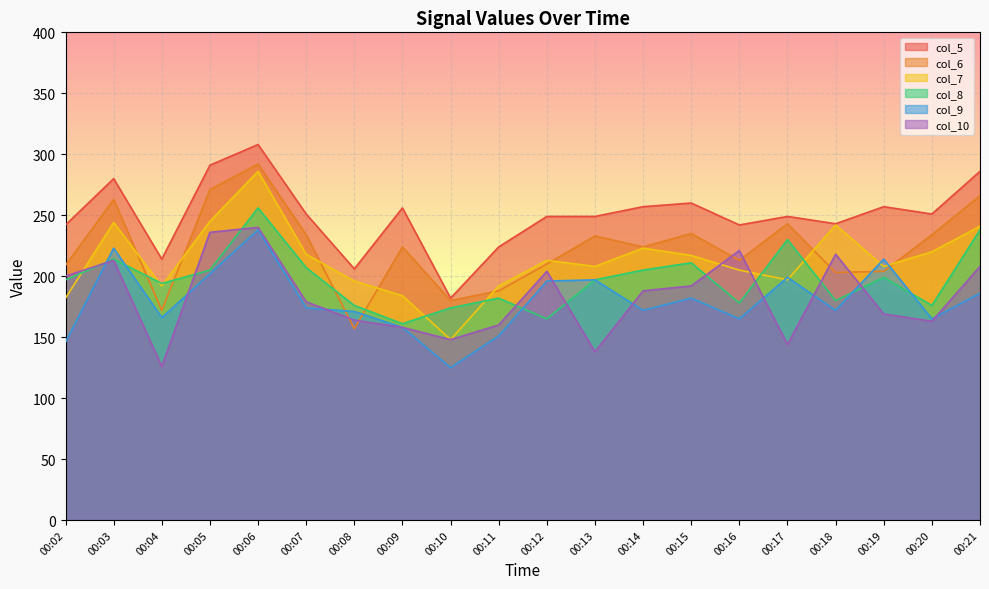

What is the difference between the maximum and second lowest values in the col_10 series?

102